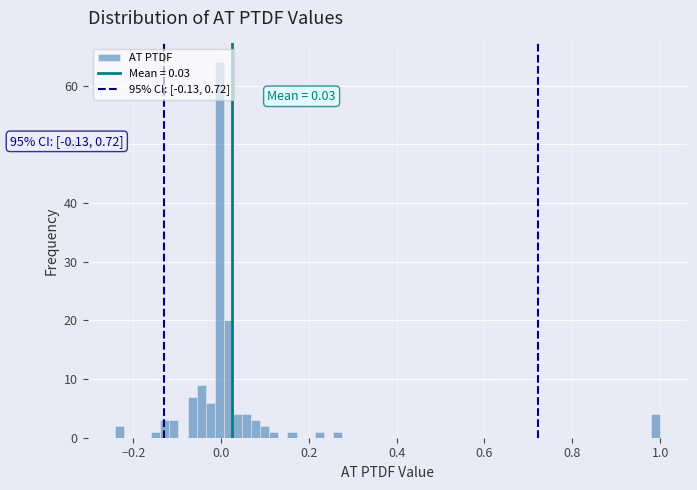

Read against the x-axis, roughly where is the centre of the tallest bar?

0.00